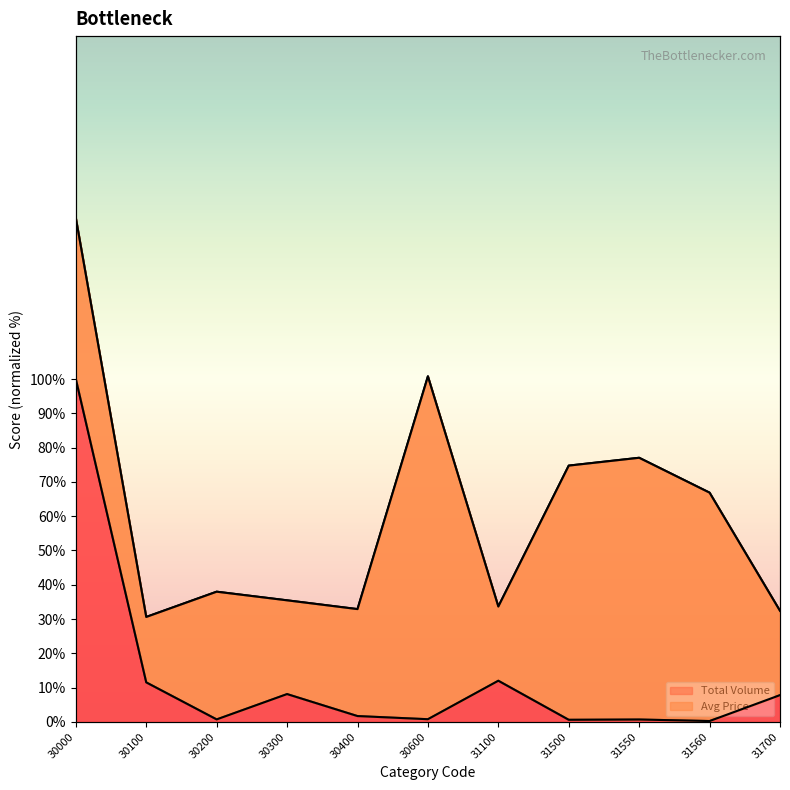

Rank the categories by value from highest to lowest.

30000, 31100, 30100, 30300, 31700, 30400, 30600, 30200, 31550, 31500, 31560